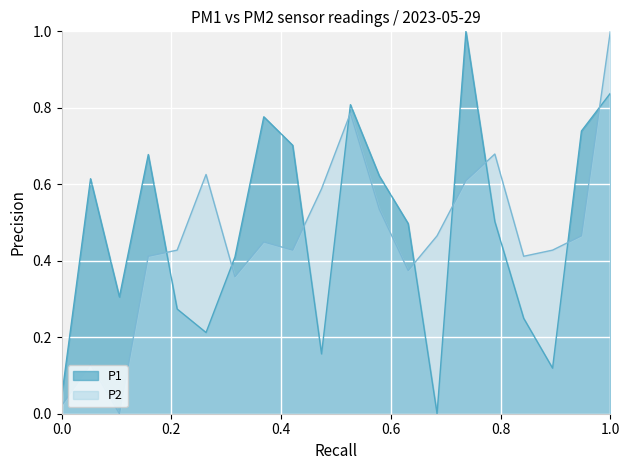

In P2, how many points are higher than both neighbors (excluding endpoints)?

5